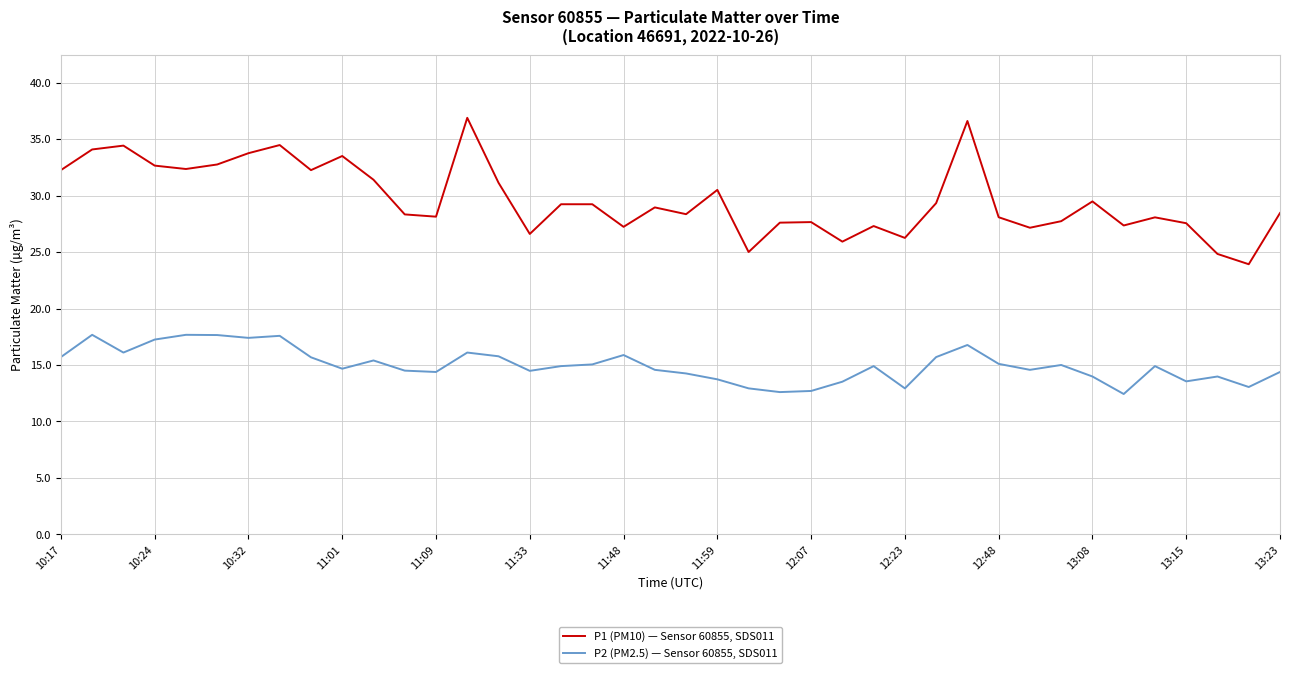

How many categories are shown in the chart?

40